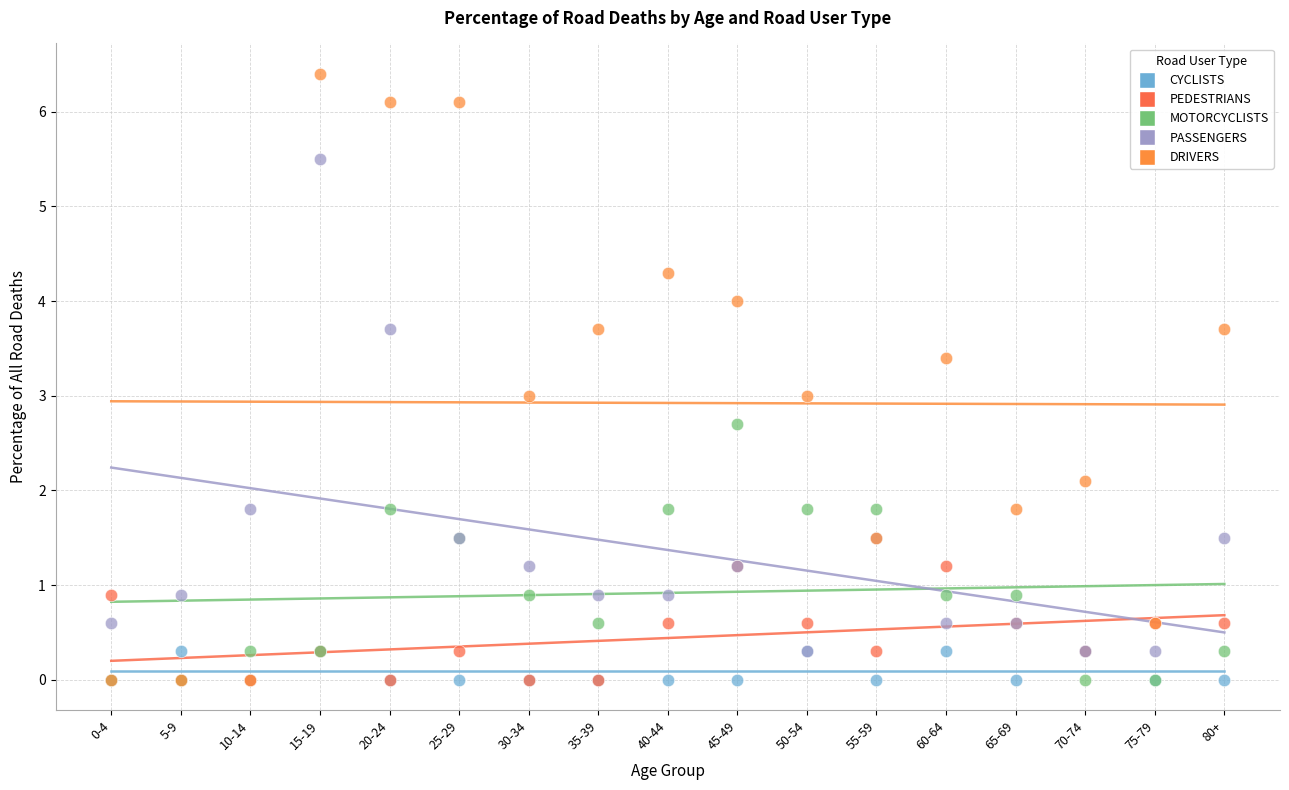

In the PASSENGERS series, what Y value is closest to 2?

1.8